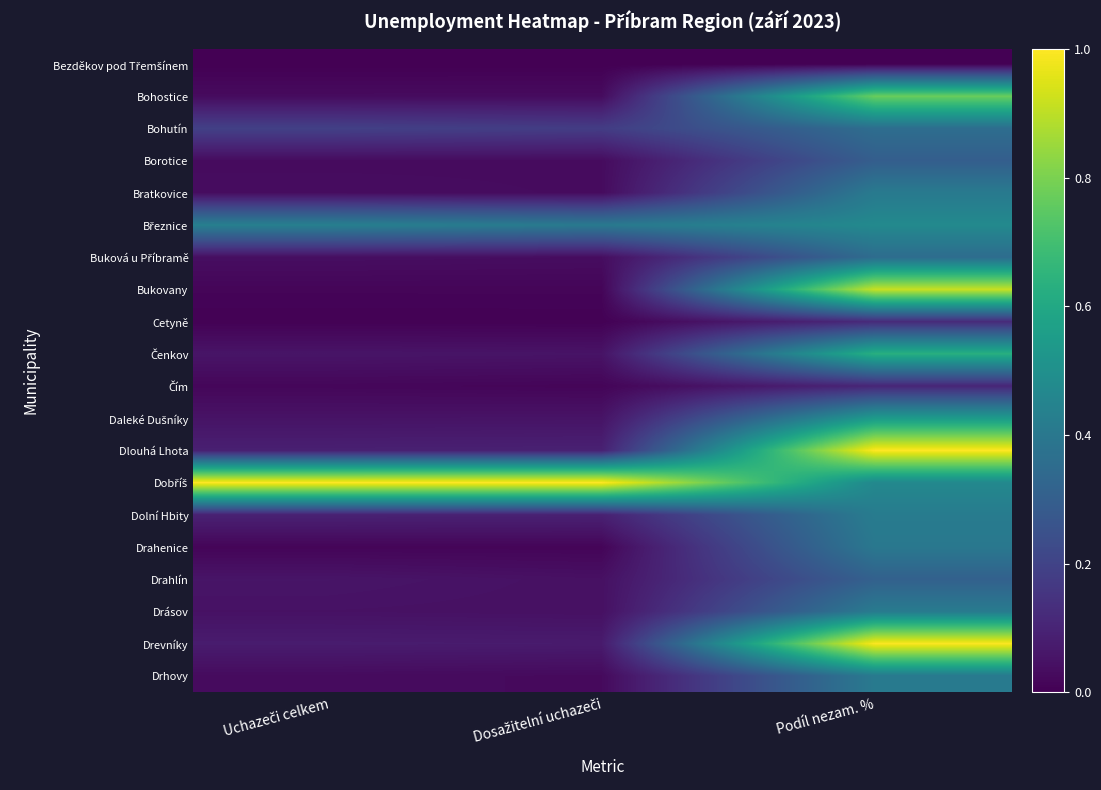

At Dosažitelní uchazeči, list the series in order from largest to smallest.

Dobříš, Březnice, Bohutín, Dlouhá Lhota, Dolní Hbity, Drevníky, Čenkov, Daleké Dušníky, Drahlín, Drásov, Buková u Příbramě, Bohostice, Borotice, Bratkovice, Drhovy, Bukovany, Čím, Drahenice, Cetyně, Bezděkov pod Třemšínem